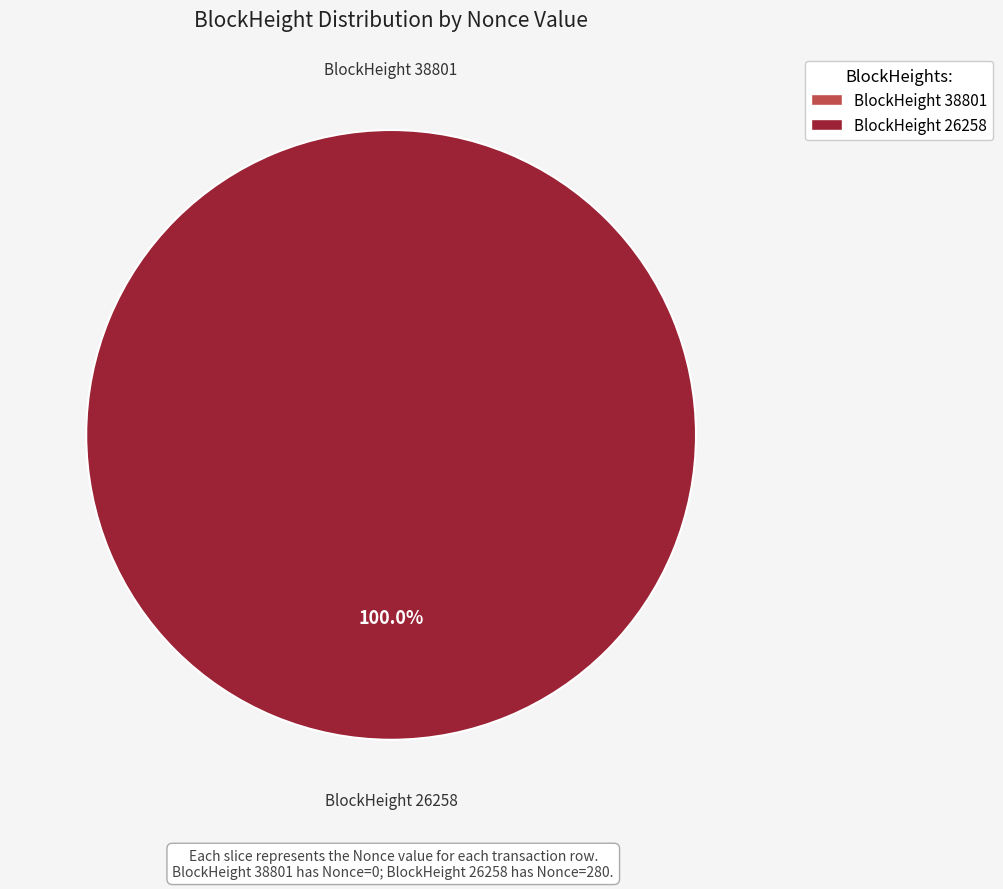

To the nearest percent, what is the difference between the 26258 and 38801 slice percentages?

100%